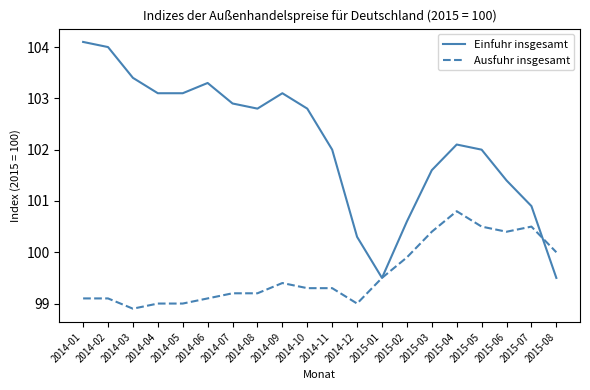

Which series has the largest range (max minus min)?

Einfuhr insgesamt